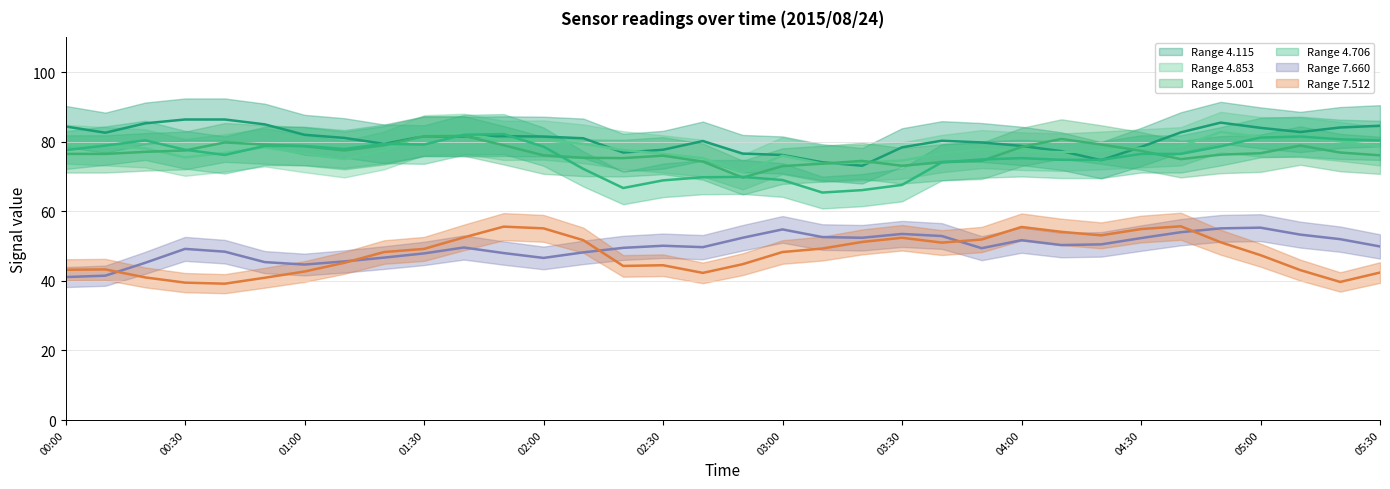

In 5.001, how many points are lower than both neighbors (excluding endpoints)?

5